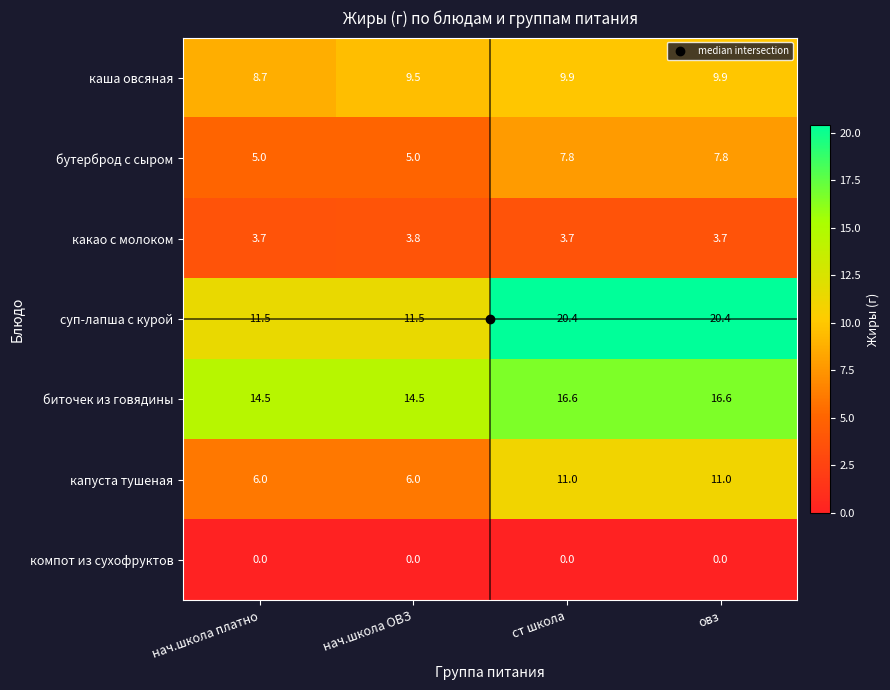

What is the approximate value of каша овсяная at овз?

9.9